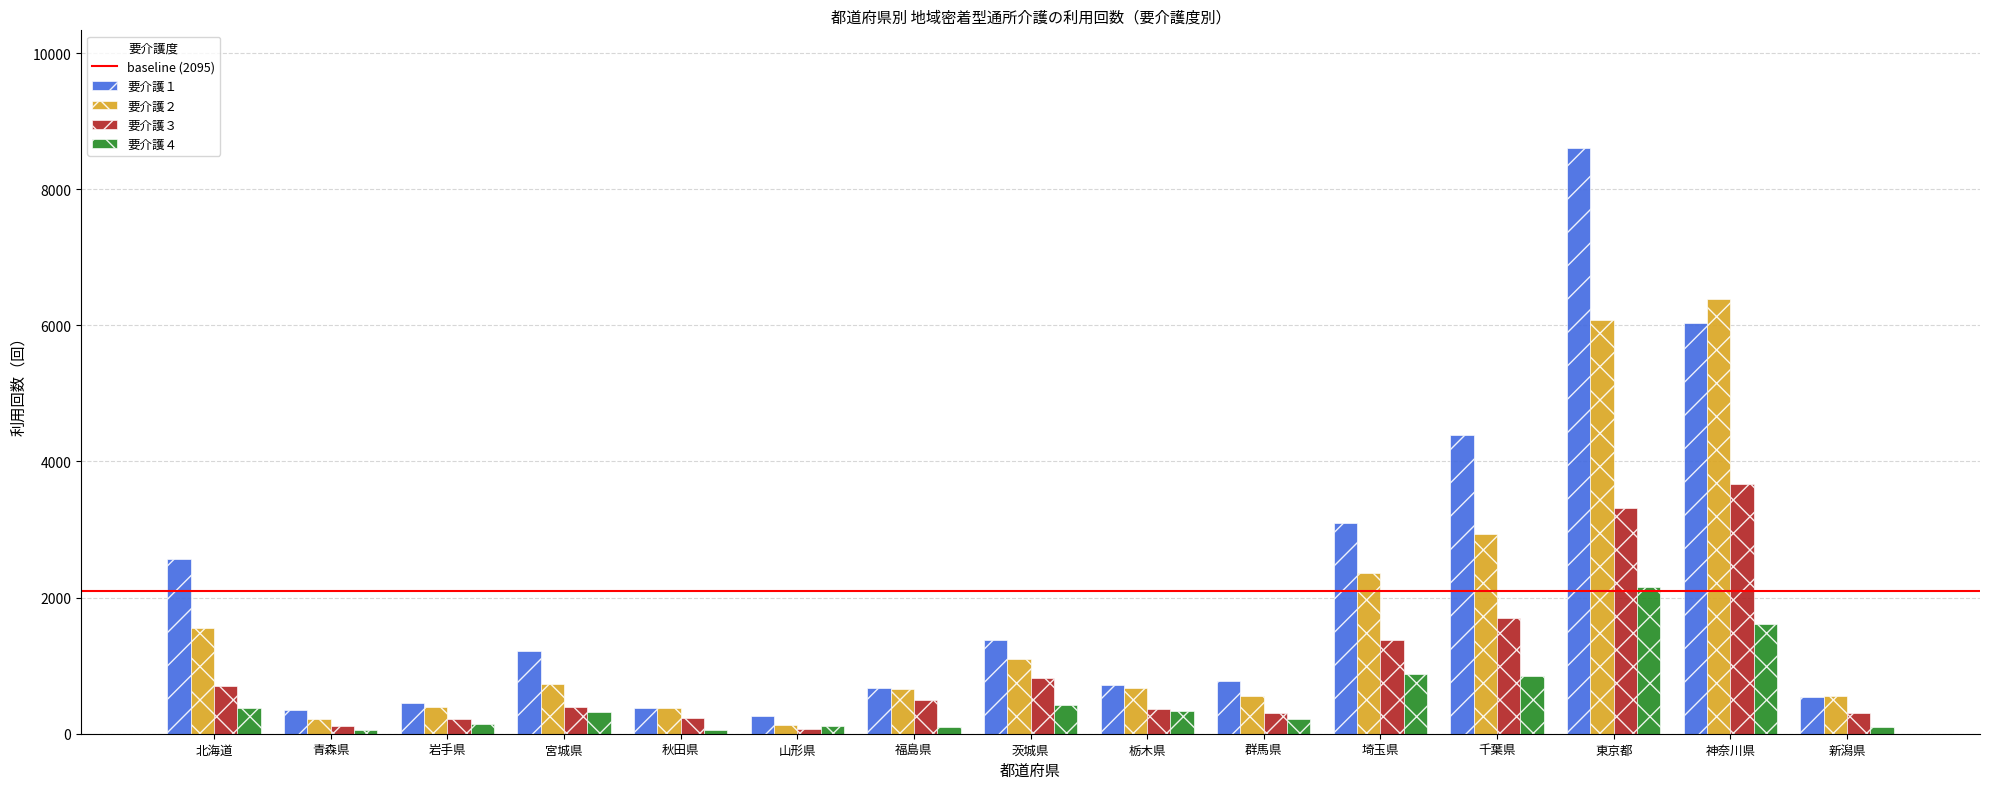

What is the value of the 要介護１ bar at the 3rd from the left?

447